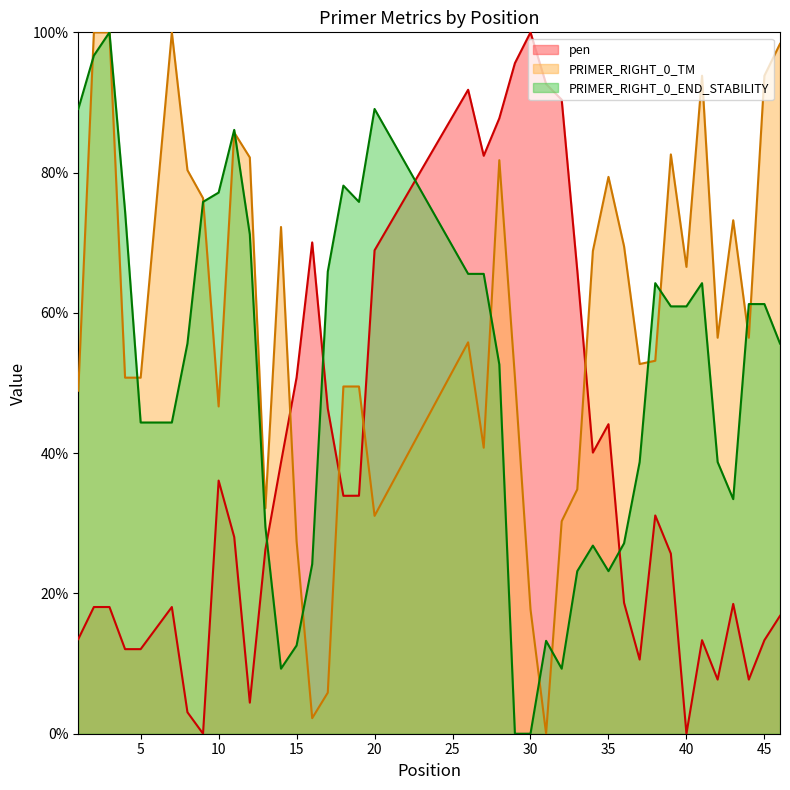

What is the highest value of the pen series?

1.0